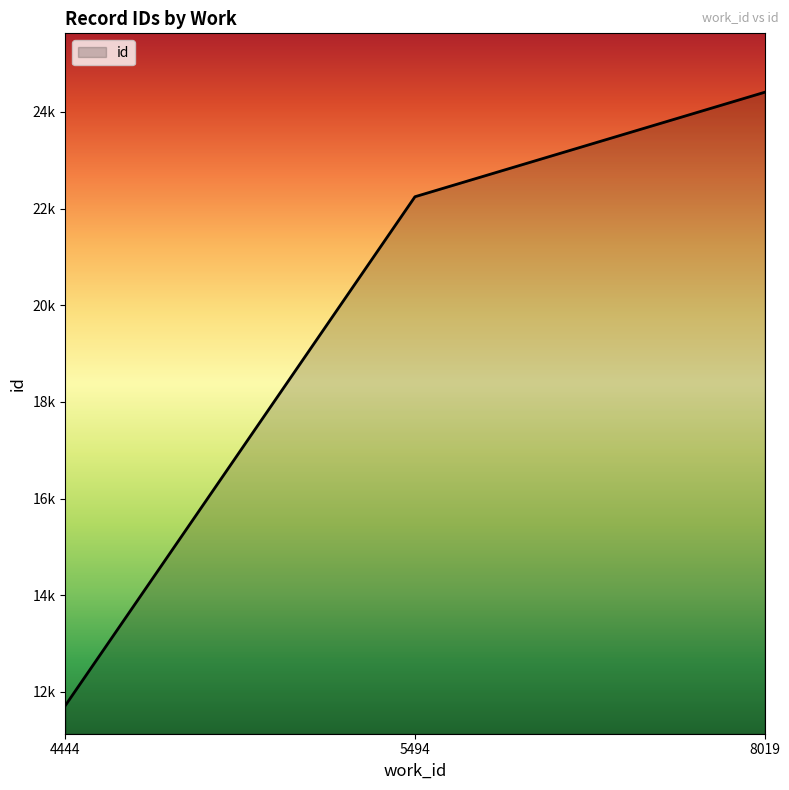

Reading left to right, list all the values displayed in this chart.

11722	22236	22243	22246	22251	24404